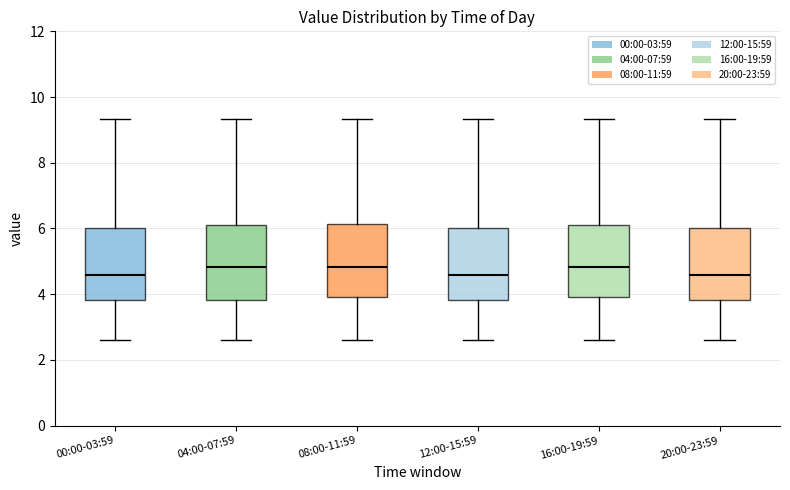

Reading left to right, transcribe this box plot: for each box, give where its median line is, the range the box spans, and where its two whiskers end, as read against the y-axis. The values are not printed on the chart, so give them approximately, as read against the axis.

00:00-03:59: median 4.6, box 3.8 to 6.0, whiskers 2.6 to 9.4
04:00-07:59: median 4.8, box 3.8 to 6.2, whiskers 2.6 to 9.4
08:00-11:59: median 4.8, box 4.0 to 6.2, whiskers 2.6 to 9.4
12:00-15:59: median 4.6, box 3.8 to 6.0, whiskers 2.6 to 9.4
16:00-19:59: median 4.8, box 4.0 to 6.2, whiskers 2.6 to 9.4
20:00-23:59: median 4.6, box 3.8 to 6.0, whiskers 2.6 to 9.4